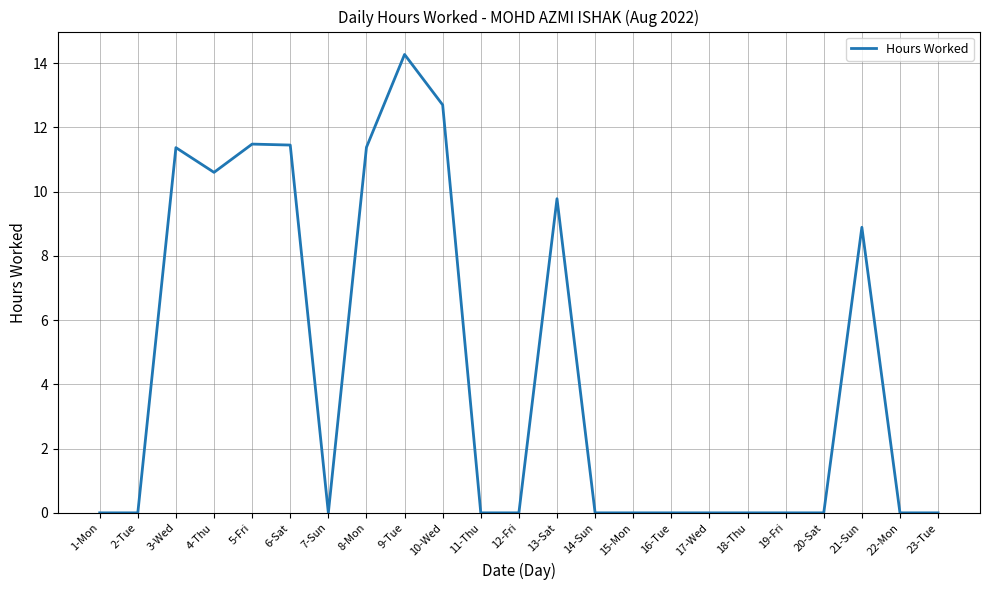

What is the approximate value at 8-Mon?

11.4